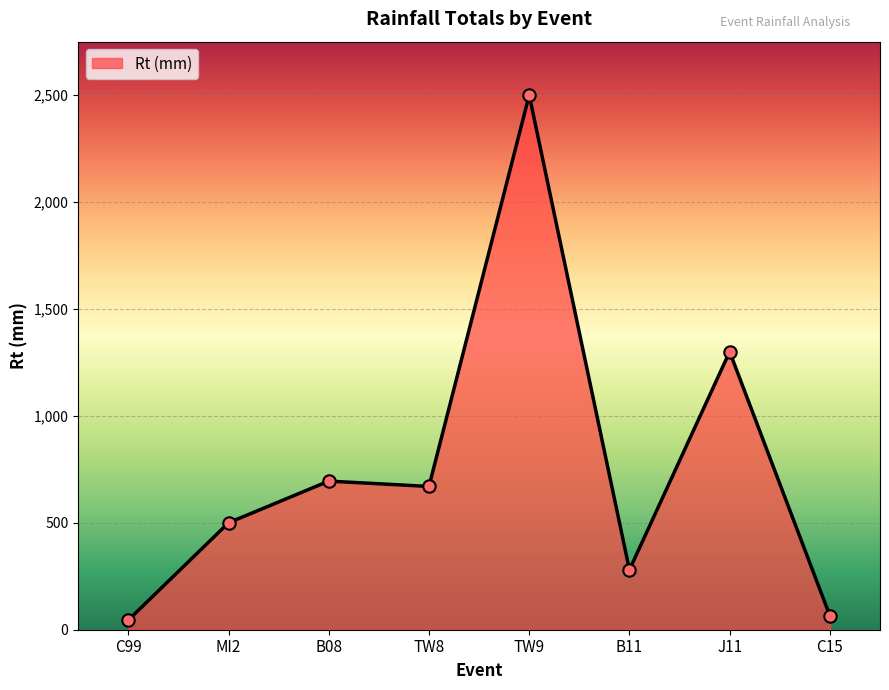

What is the ratio of the value at J11 to the value at B08?

1.9